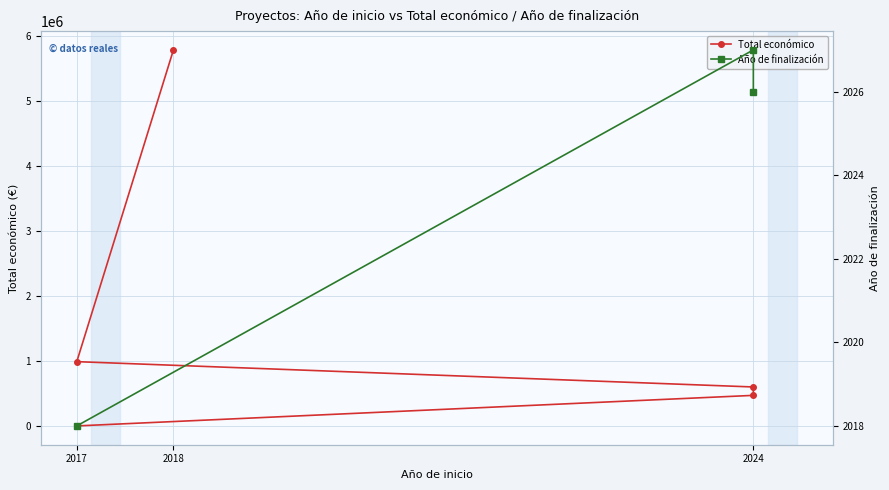

Is it true that the value at 2024 is 223665?

False